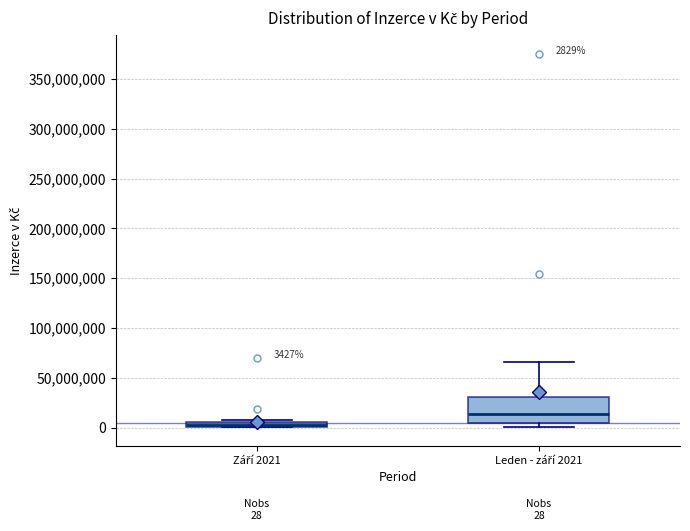

Comparing the boxes themselves (not the whiskers), which one is the tallest?

Leden - září 2021